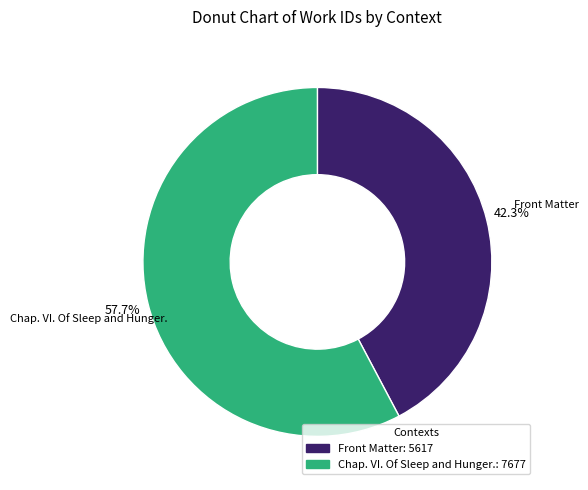

Which has a higher value, Front Matter or Chap. VI. Of Sleep and Hunger.?

Chap. VI. Of Sleep and Hunger.